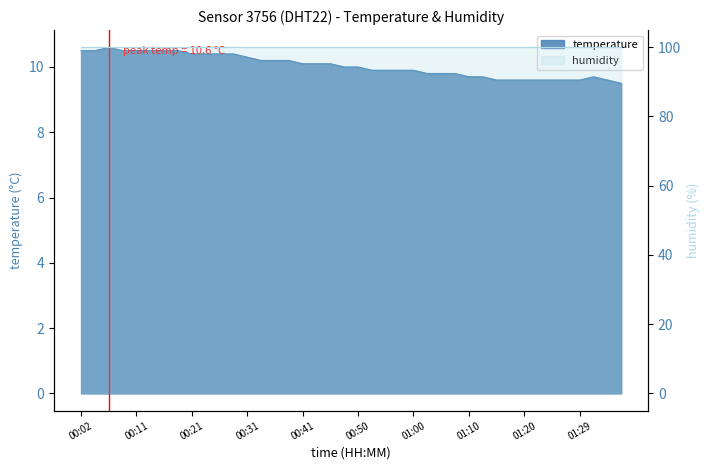

At which label does the data first exceed 10?

00:02